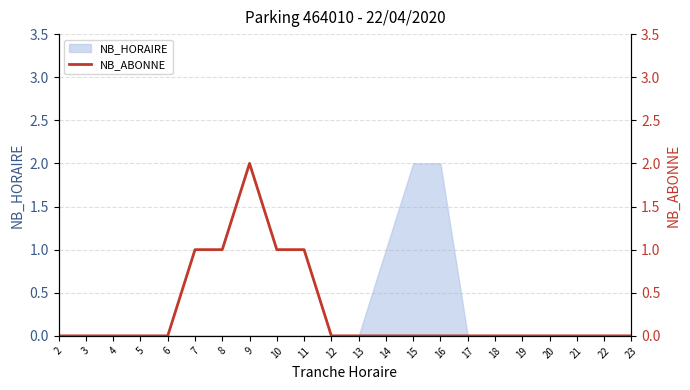

What is the value of the 7th point from the left?

1